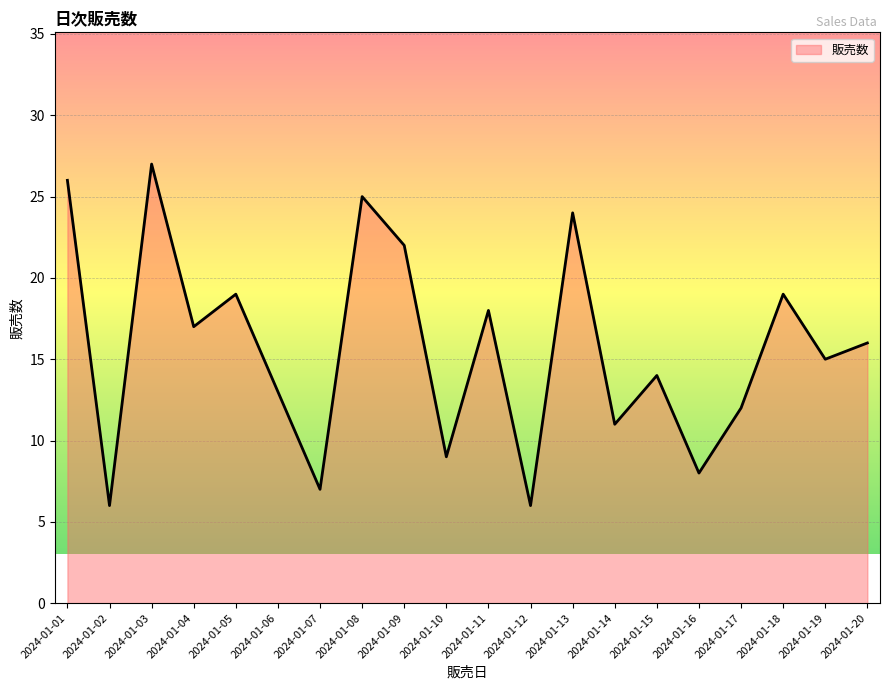

The value at 2024-01-19 is 15. True or false?

True